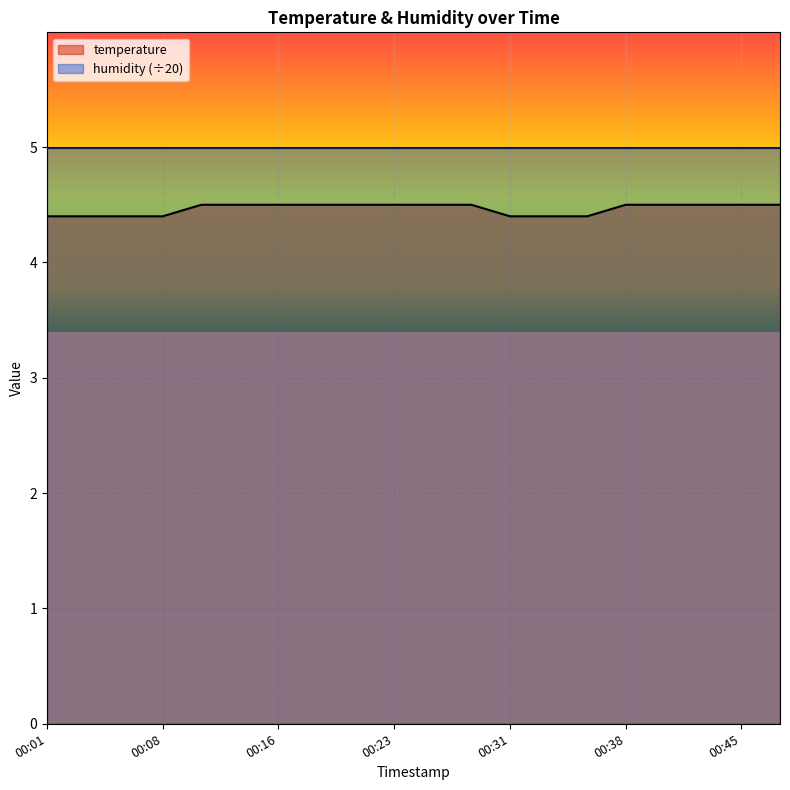

Does the chart display data point markers on the line(s)?

No